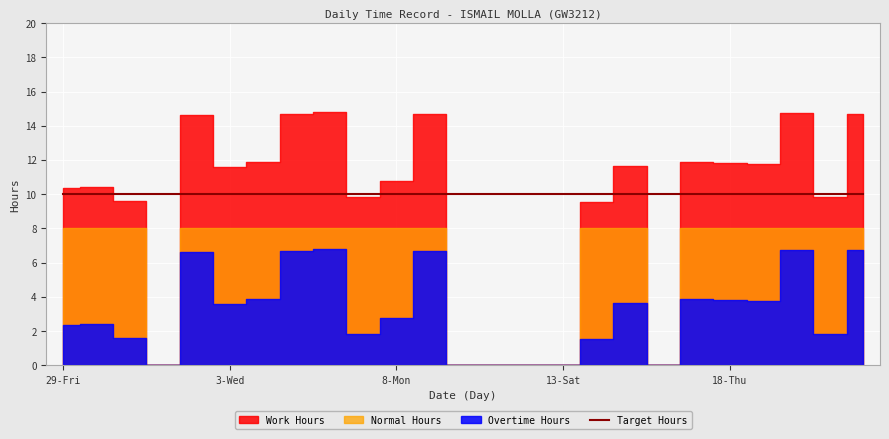

Which category has the lowest value in the Target Hours series?

29-Fri